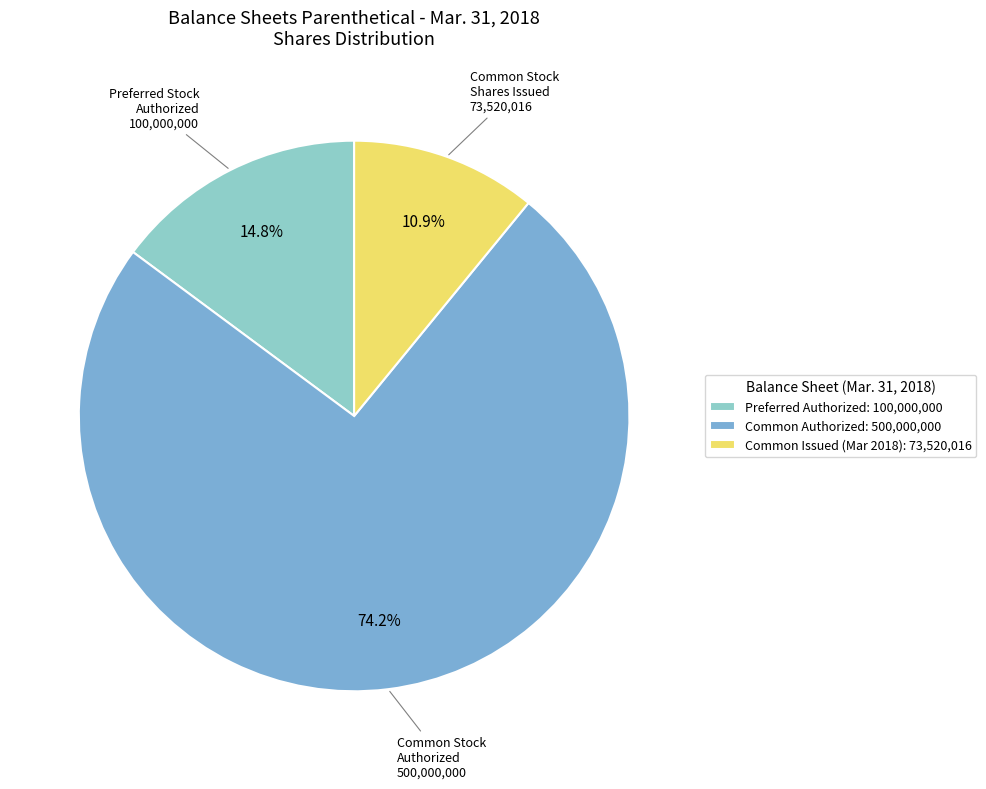

Count the number of slices in the pie.

3